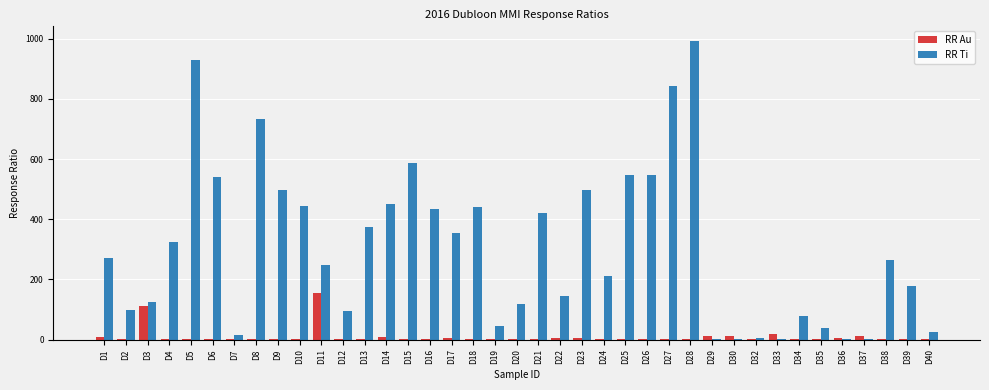

How many categories are shown in the chart?

39